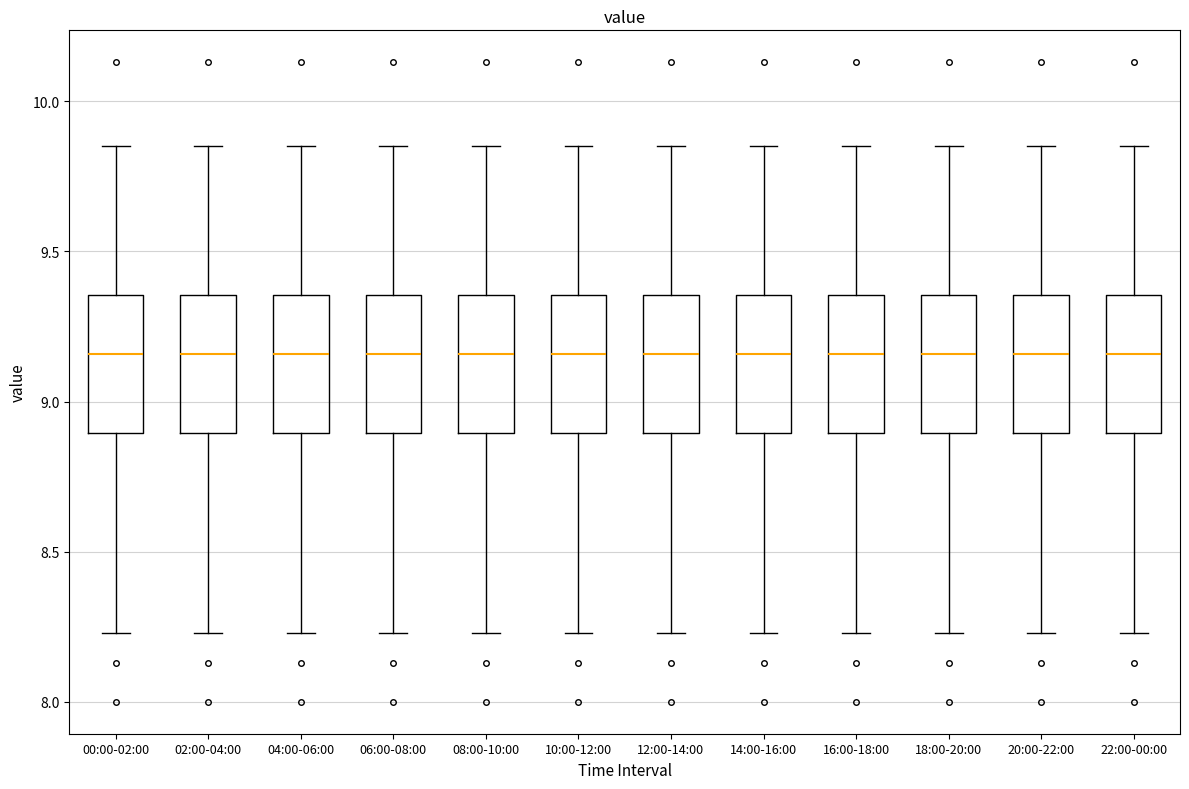

Reading left to right, read every box against the y-axis: the position of its median line, the range the box covers, and the ends of its whiskers. The values are not printed on the chart, so give them approximately, as read against the axis.

00:00-02:00: median 9.15, box 8.90 to 9.35, whiskers 8.25 to 9.85
02:00-04:00: median 9.15, box 8.90 to 9.35, whiskers 8.25 to 9.85
04:00-06:00: median 9.15, box 8.90 to 9.35, whiskers 8.25 to 9.85
06:00-08:00: median 9.15, box 8.90 to 9.35, whiskers 8.25 to 9.85
08:00-10:00: median 9.15, box 8.90 to 9.35, whiskers 8.25 to 9.85
10:00-12:00: median 9.15, box 8.90 to 9.35, whiskers 8.25 to 9.85
12:00-14:00: median 9.15, box 8.90 to 9.35, whiskers 8.25 to 9.85
14:00-16:00: median 9.15, box 8.90 to 9.35, whiskers 8.25 to 9.85
16:00-18:00: median 9.15, box 8.90 to 9.35, whiskers 8.25 to 9.85
18:00-20:00: median 9.15, box 8.90 to 9.35, whiskers 8.25 to 9.85
20:00-22:00: median 9.15, box 8.90 to 9.35, whiskers 8.25 to 9.85
22:00-00:00: median 9.15, box 8.90 to 9.35, whiskers 8.25 to 9.85